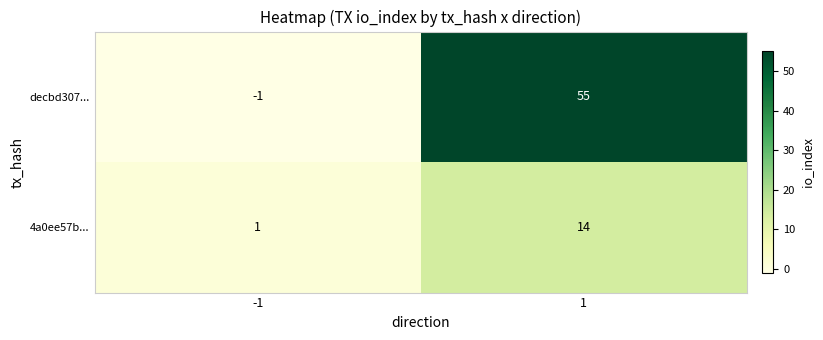

List the series in order of their peak value, highest first.

decbd307..., 4a0ee57b...